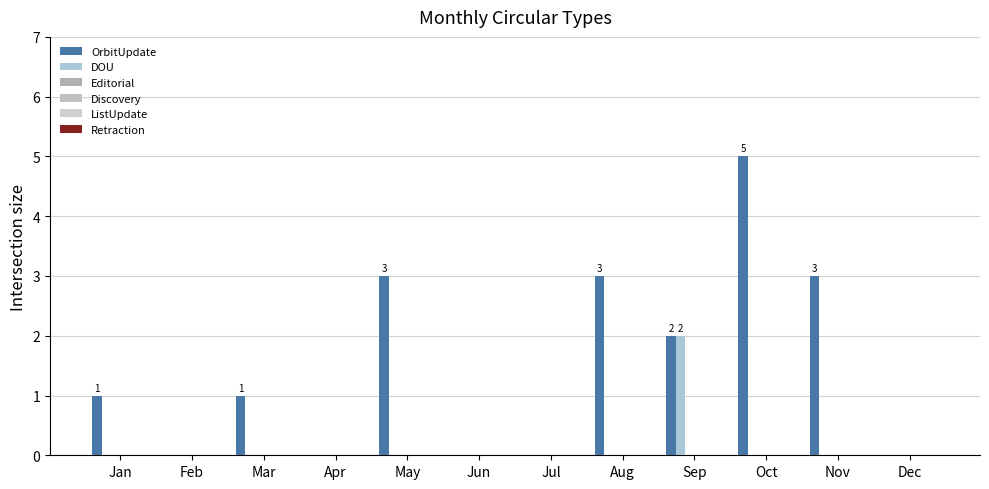

At which category does the chart reach its peak across all series?

Oct